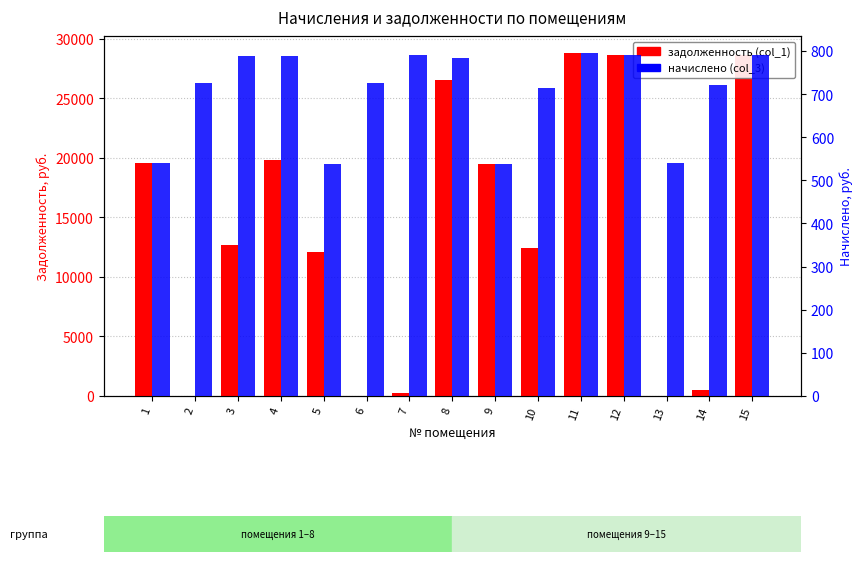

What is the approximate value of начислено (col_3) at 4?

788.0